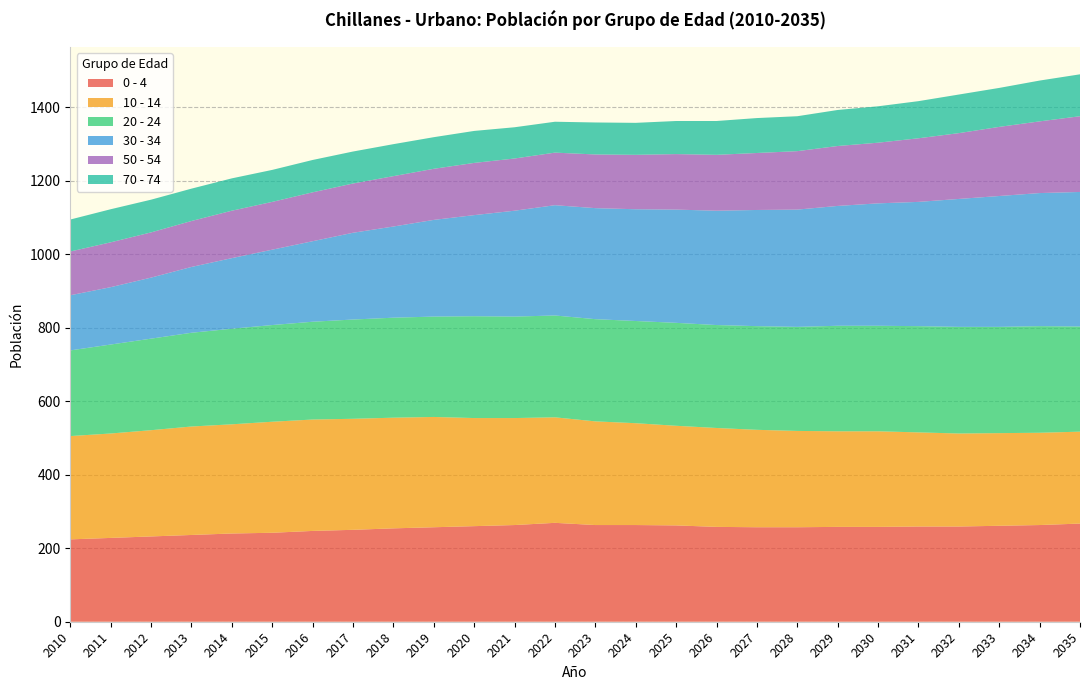

Reading left to right, transcribe all the data shown in this chart.

0 - 4: 2010=224	2011=228	2012=232	2013=236	2014=240	2015=242	2016=247	2017=250	2018=254	2019=257	2020=260	2021=263	2022=269	2023=263	2024=263	2025=262	2026=258	2027=257	2028=257	2029=258	2030=258	2031=259	2032=259	2033=261	2034=263	2035=267
10 - 14: 2010=281	2011=284	2012=289	2013=295	2014=297	2015=302	2016=303	2017=302	2018=301	2019=300	2020=294	2021=291	2022=287	2023=282	2024=277	2025=271	2026=269	2027=265	2028=262	2029=260	2030=260	2031=256	2032=253	2033=252	2034=251	2035=250
20 - 24: 2010=233	2011=242	2012=249	2013=255	2014=260	2015=263	2016=266	2017=270	2018=272	2019=273	2020=277	2021=276	2022=277	2023=278	2024=278	2025=280	2026=280	2027=282	2028=283	2029=287	2030=287	2031=289	2032=290	2033=289	2034=290	2035=286
30 - 34: 2010=150	2011=156	2012=166	2013=179	2014=192	2015=205	2016=219	2017=236	2018=248	2019=263	2020=275	2021=288	2022=300	2023=302	2024=304	2025=308	2026=311	2027=316	2028=319	2029=326	2030=333	2031=338	2032=348	2033=356	2034=362	2035=366
50 - 54: 2010=119	2011=122	2012=123	2013=125	2014=129	2015=130	2016=133	2017=134	2018=137	2019=139	2020=142	2021=142	2022=143	2023=146	2024=148	2025=151	2026=152	2027=155	2028=159	2029=163	2030=165	2031=173	2032=179	2033=188	2034=195	2035=206
70 - 74: 2010=87	2011=90	2012=89	2013=88	2014=88	2015=87	2016=88	2017=87	2018=87	2019=86	2020=87	2021=85	2022=84	2023=87	2024=87	2025=90	2026=92	2027=95	2028=95	2029=98	2030=99	2031=101	2032=105	2033=106	2034=111	2035=114